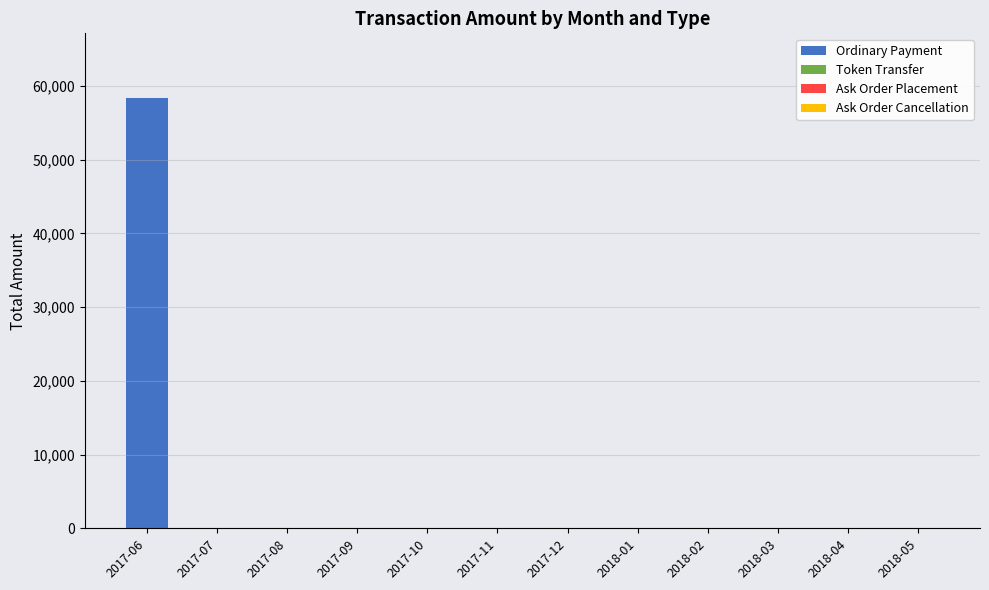

Which category has the highest value in the Ordinary Payment series?

2017-06